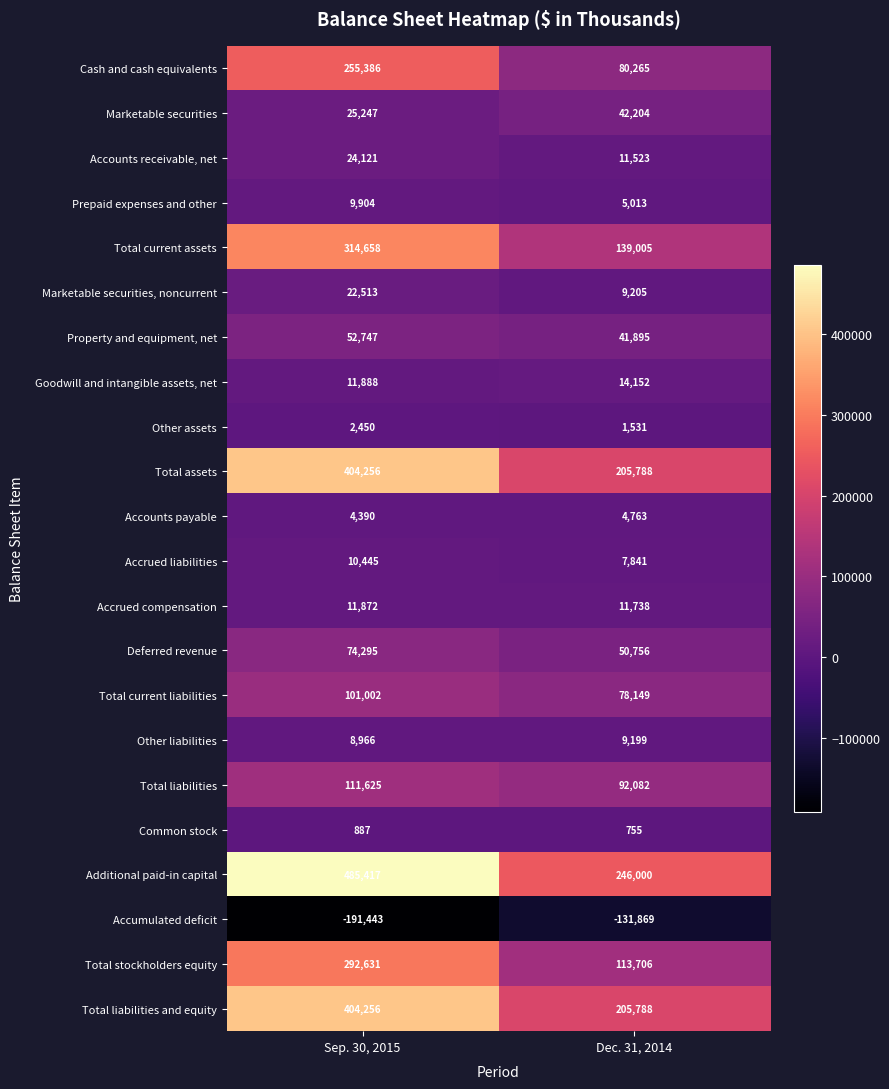

True or false: Total liabilities and equity has a value of 404256 at Sep. 30, 2015.

True